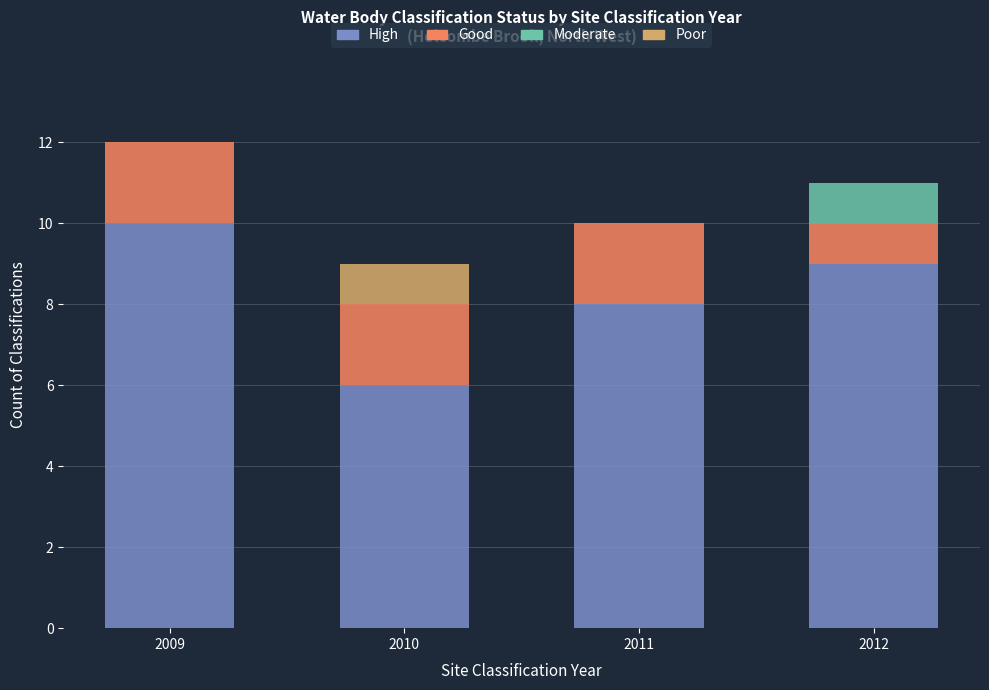

True or false: High has a value of 10 at 2010.

False